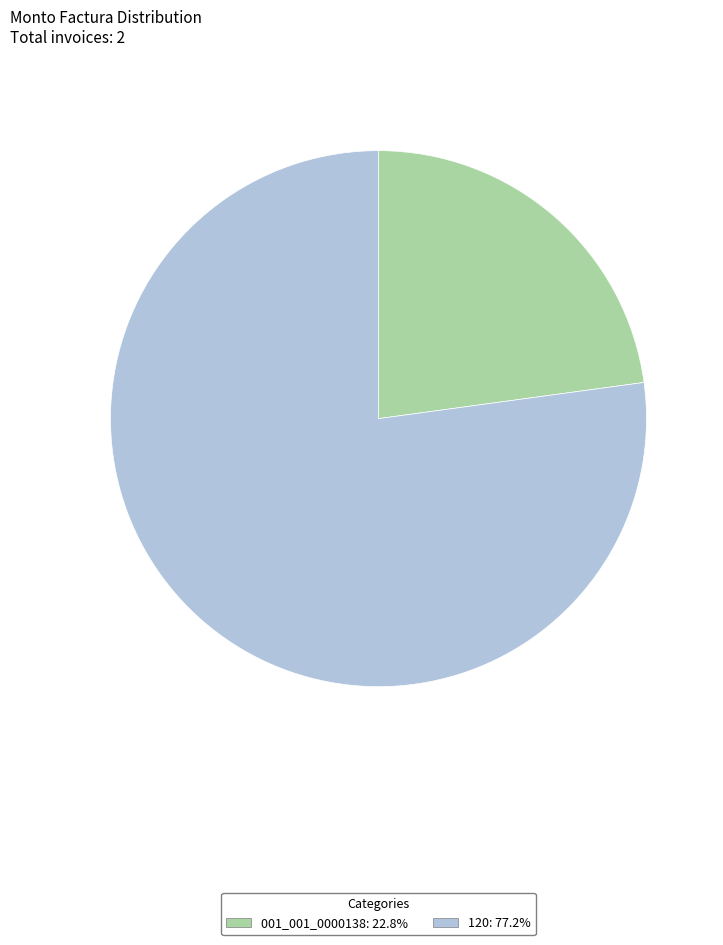

Rank the categories by value from highest to lowest.

120, 001_001_0000138